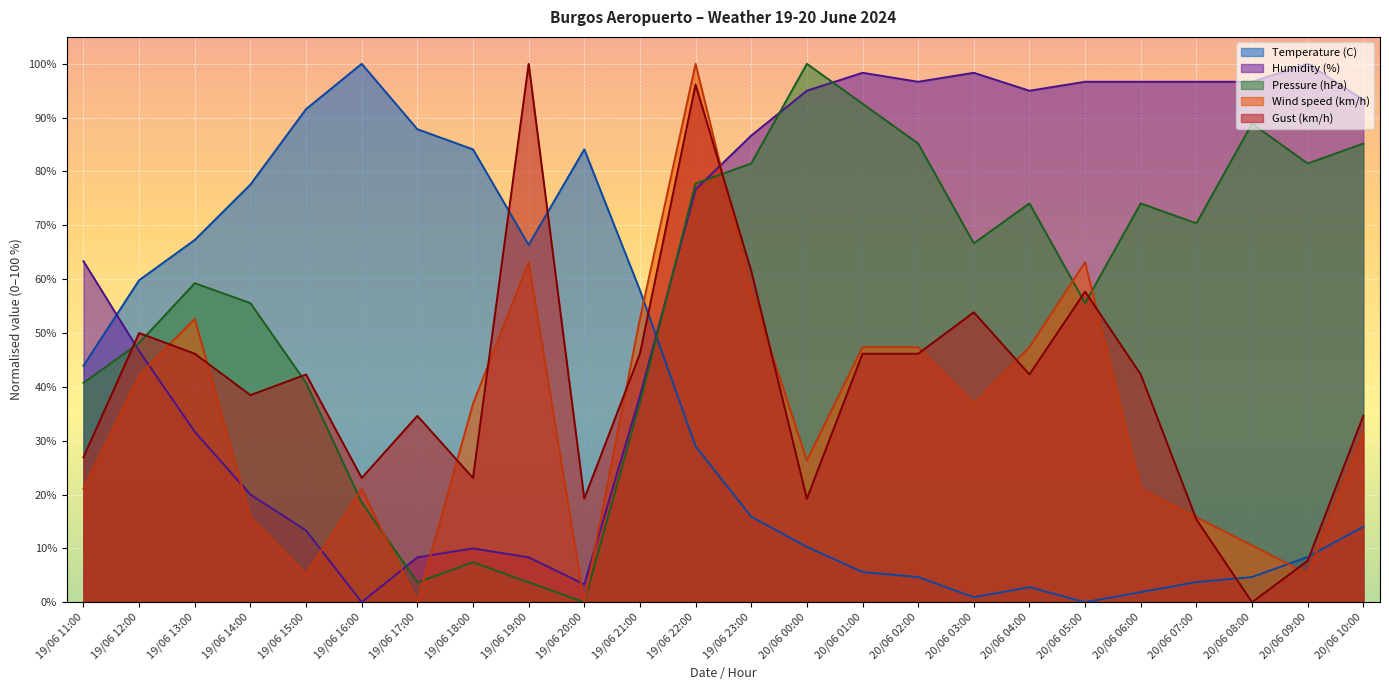

At which category does Temperature (C) reach its first local valley?

19/06 19:00